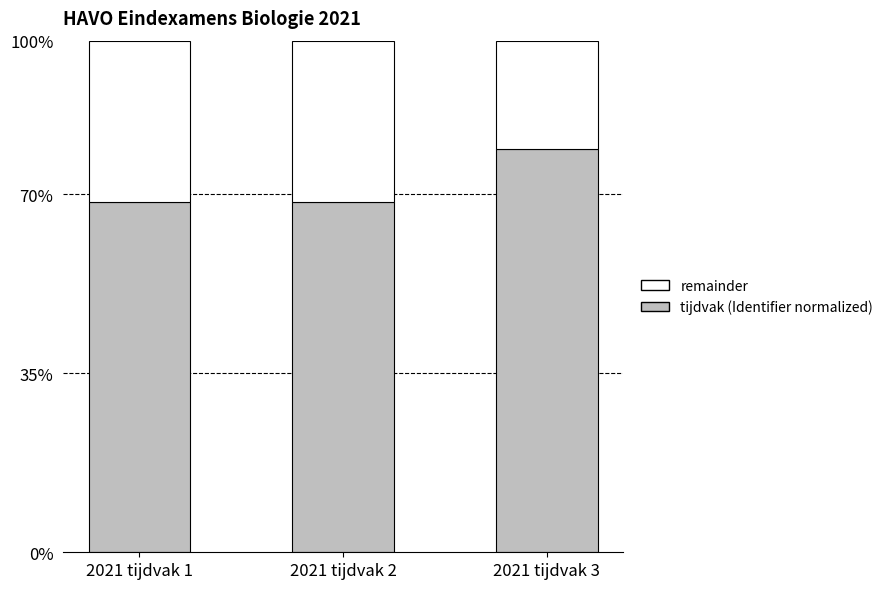

Between 2021 tijdvak 1 and 2021 tijdvak 3, which is larger?

2021 tijdvak 3